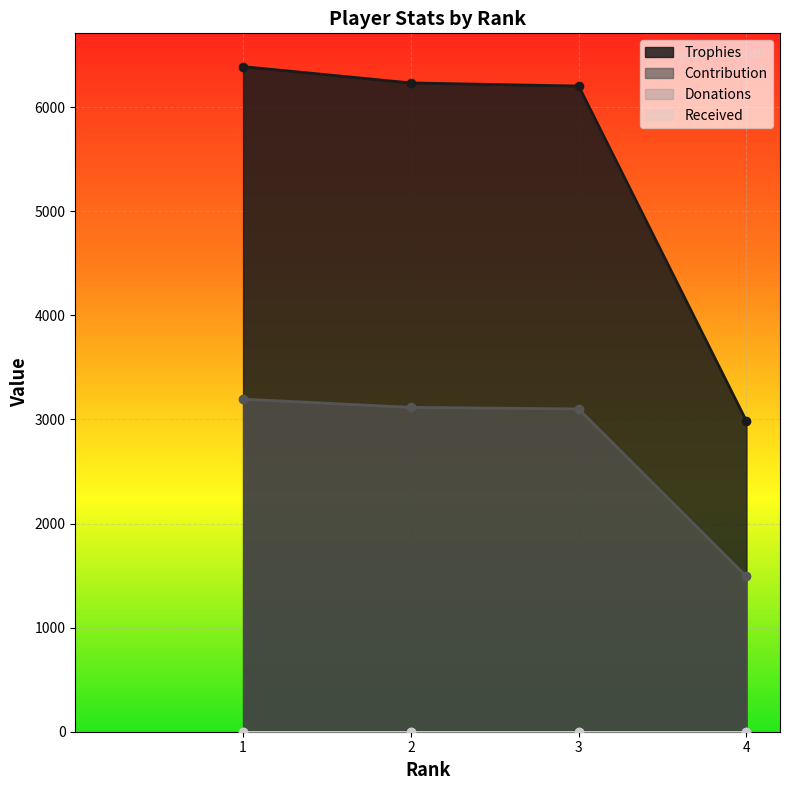

True or false: Trophies has more than 1 interior local peaks.

False